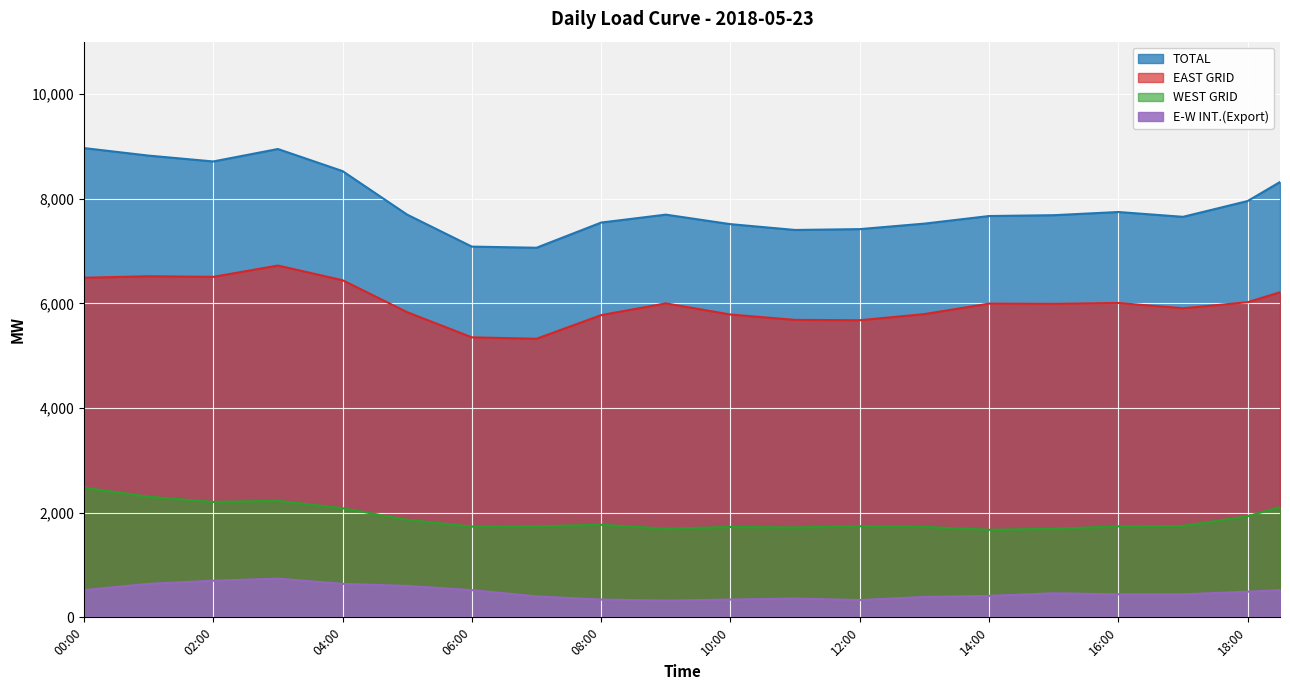

At which category is the sum across all series the highest?

03:00